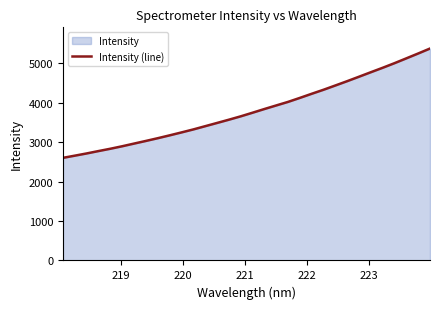

What is the minimum value shown in the chart?

2599.7